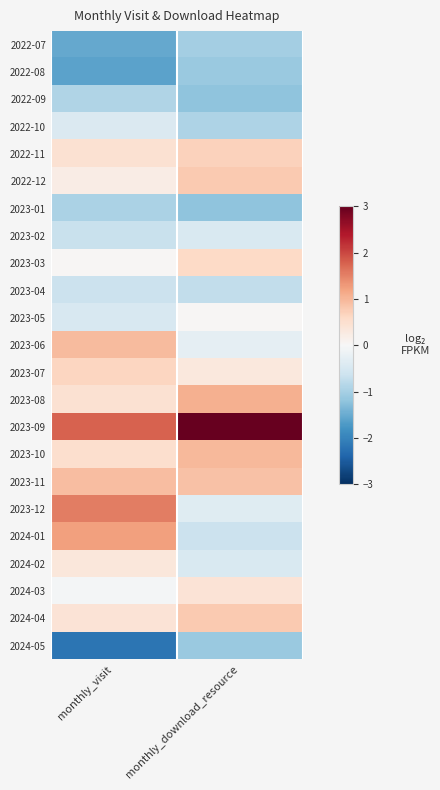

How many categories are shown in the chart?

2